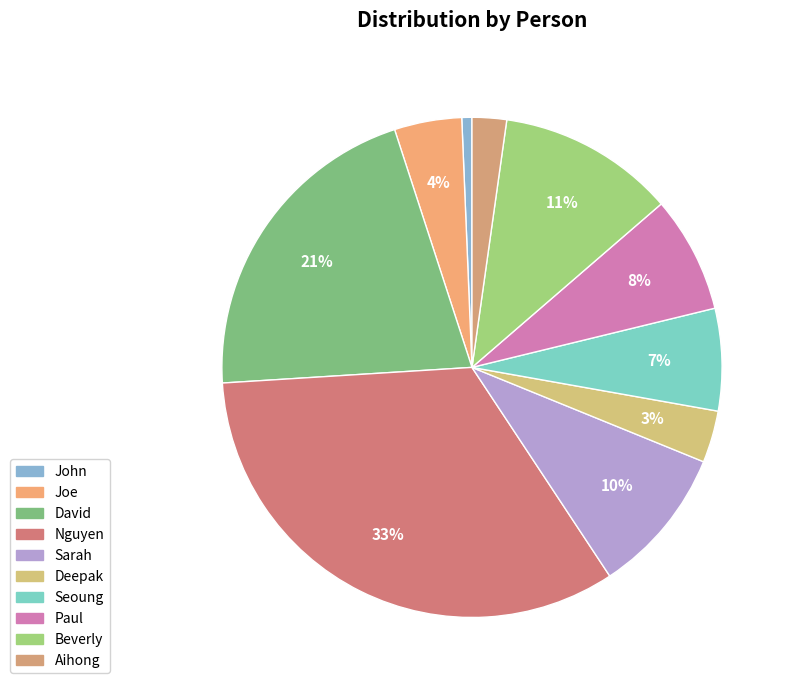

Which category has the biggest portion of the pie?

Nguyen